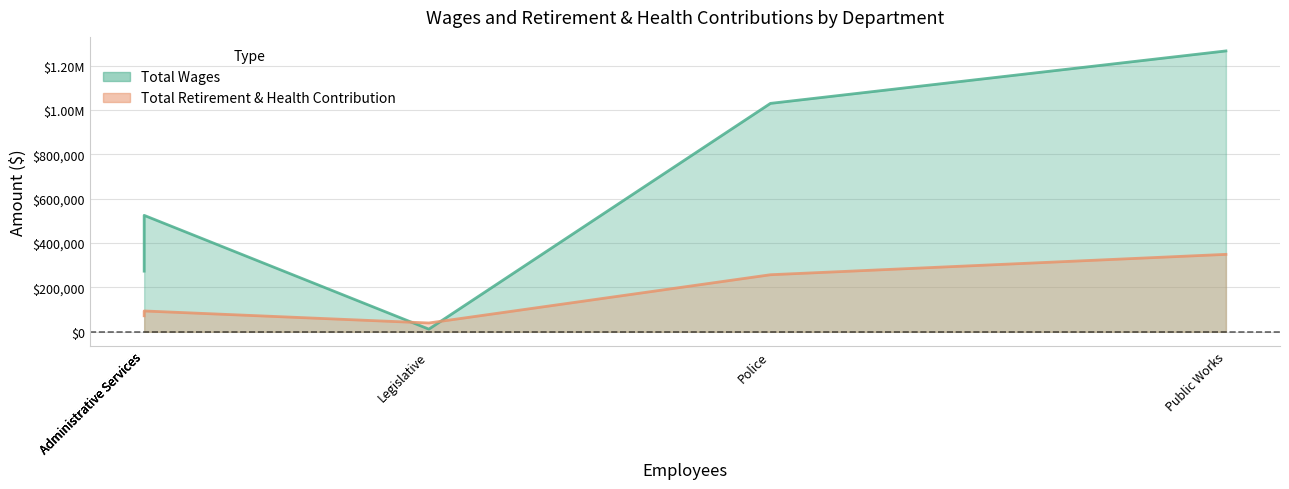

How many distinct data groups are displayed?

2